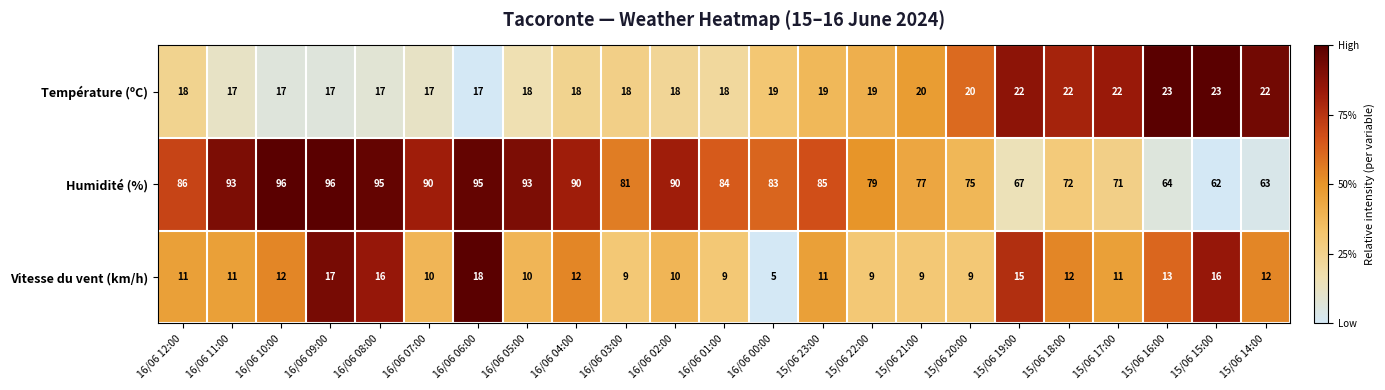

Between 16/06 00:00 and 15/06 18:00, which series saw the biggest shift?

Humidité (%)